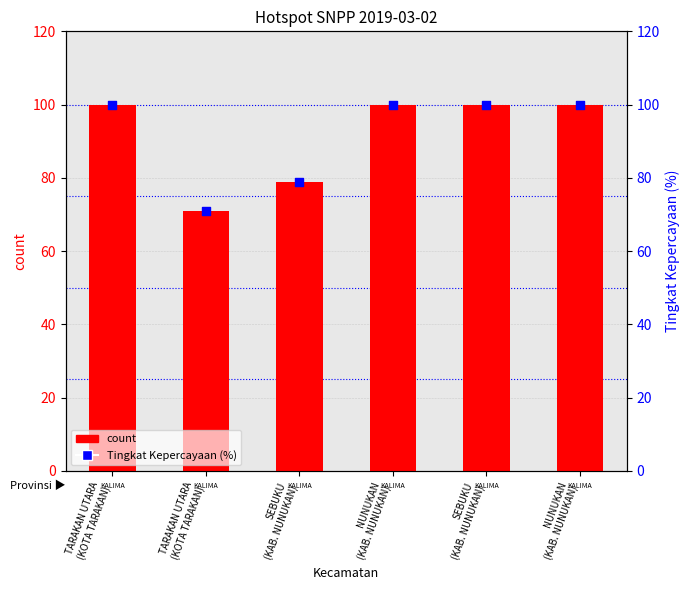

What are all the series names shown in the legend?

count, Tingkat Kepercayaan (%)